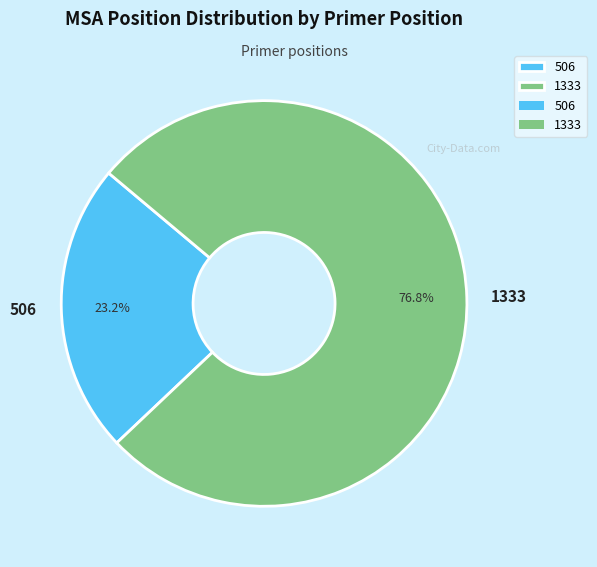

What is the largest slice in the pie chart?

1333